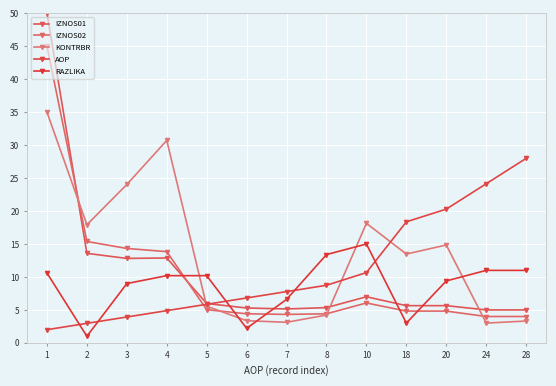

Reading left to right, extract all data points from this chart.

IZNOS01: 50.0	13.6	12.8	12.9	6.0	5.3	5.1	5.3	7.0	5.6	5.6	5.0	5.0
IZNOS02: 45.0	15.4	14.3	13.8	5.0	4.4	4.3	4.4	6.1	4.8	4.8	4.0	4.0
KONTRBR: 35.0	17.9	24.0	30.7	5.6	3.4	3.1	4.2	18.1	13.5	14.9	3.0	3.3
AOP: 2.0	3.0	3.9	4.9	5.9	6.8	7.8	8.7	10.7	18.4	20.3	24.1	28.0
RAZLIKA: 10.6	1.0	9.0	10.2	10.2	2.2	6.6	13.4	15.0	3.0	9.4	11.0	11.0